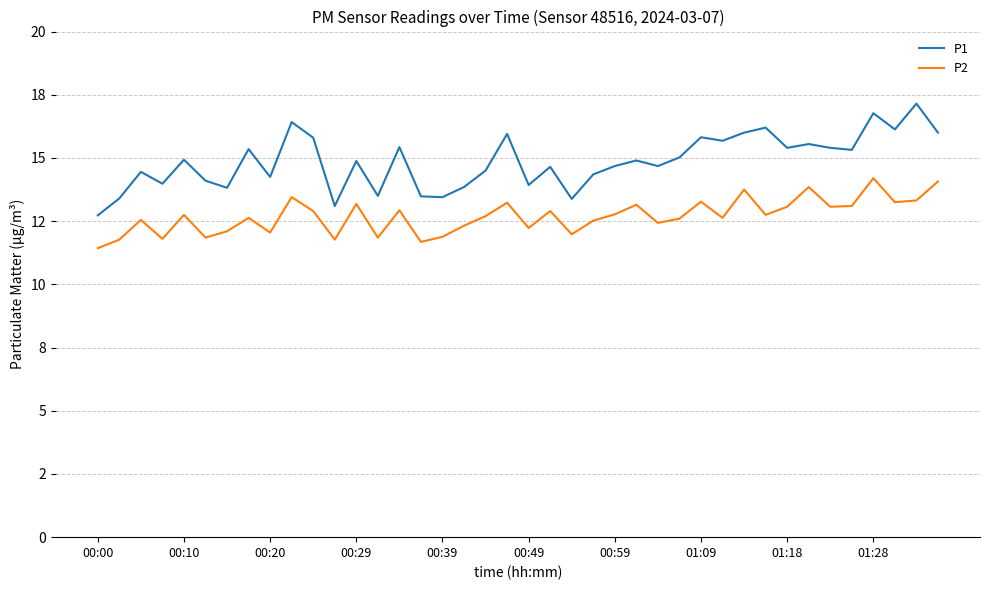

What is the highest value of the P1 series?

17.1